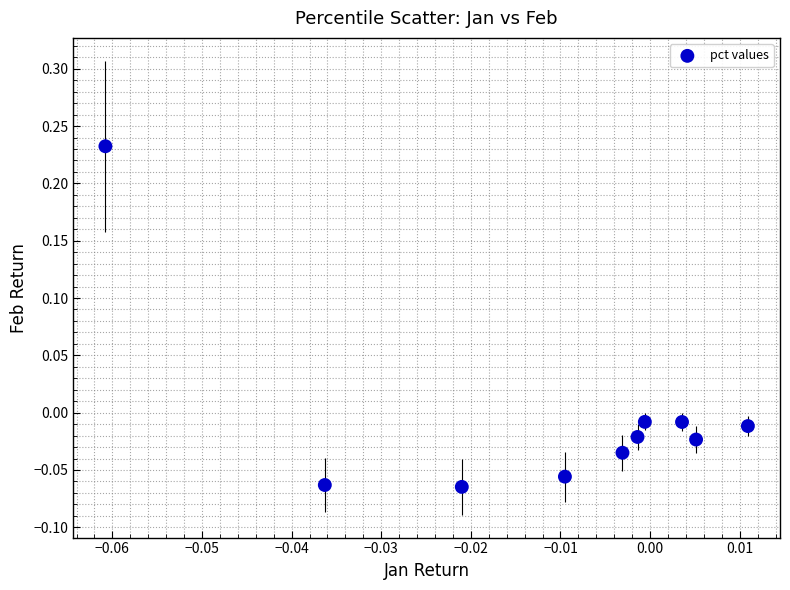

What is the range of Y values (max minus min)?

0.3